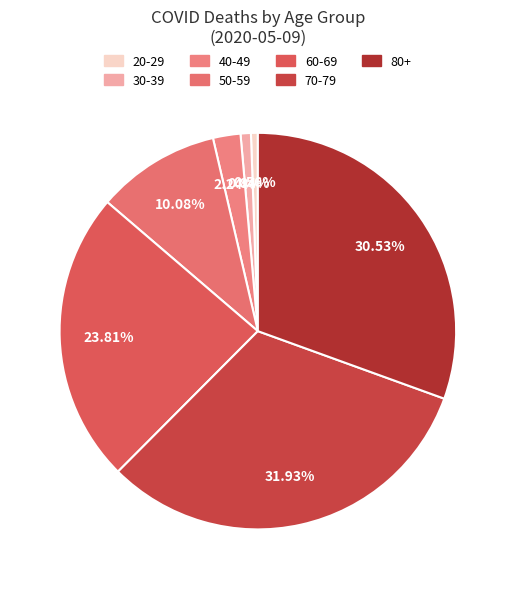

Is there a majority slice in this chart?

No